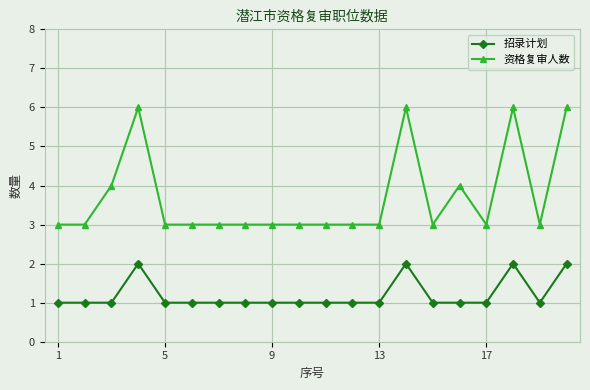

List the series in order of their peak value, highest first.

资格复审人数, 招录计划